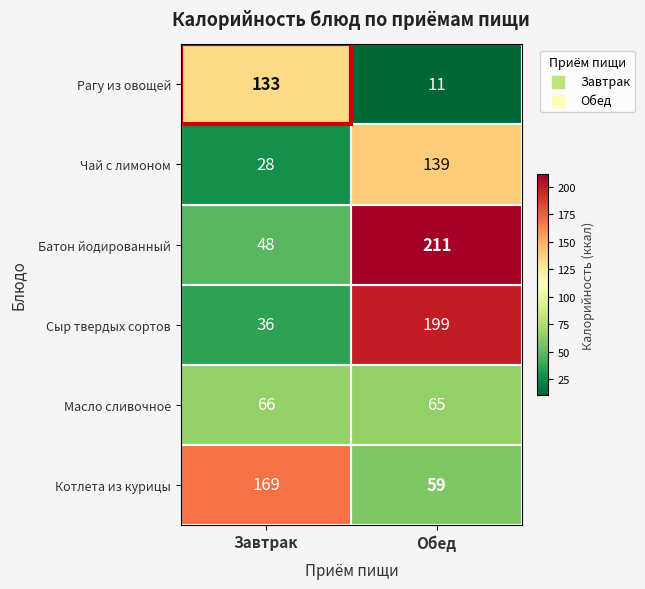

Rank the categories by Чай с лимоном value from lowest to highest.

Завтрак, Обед